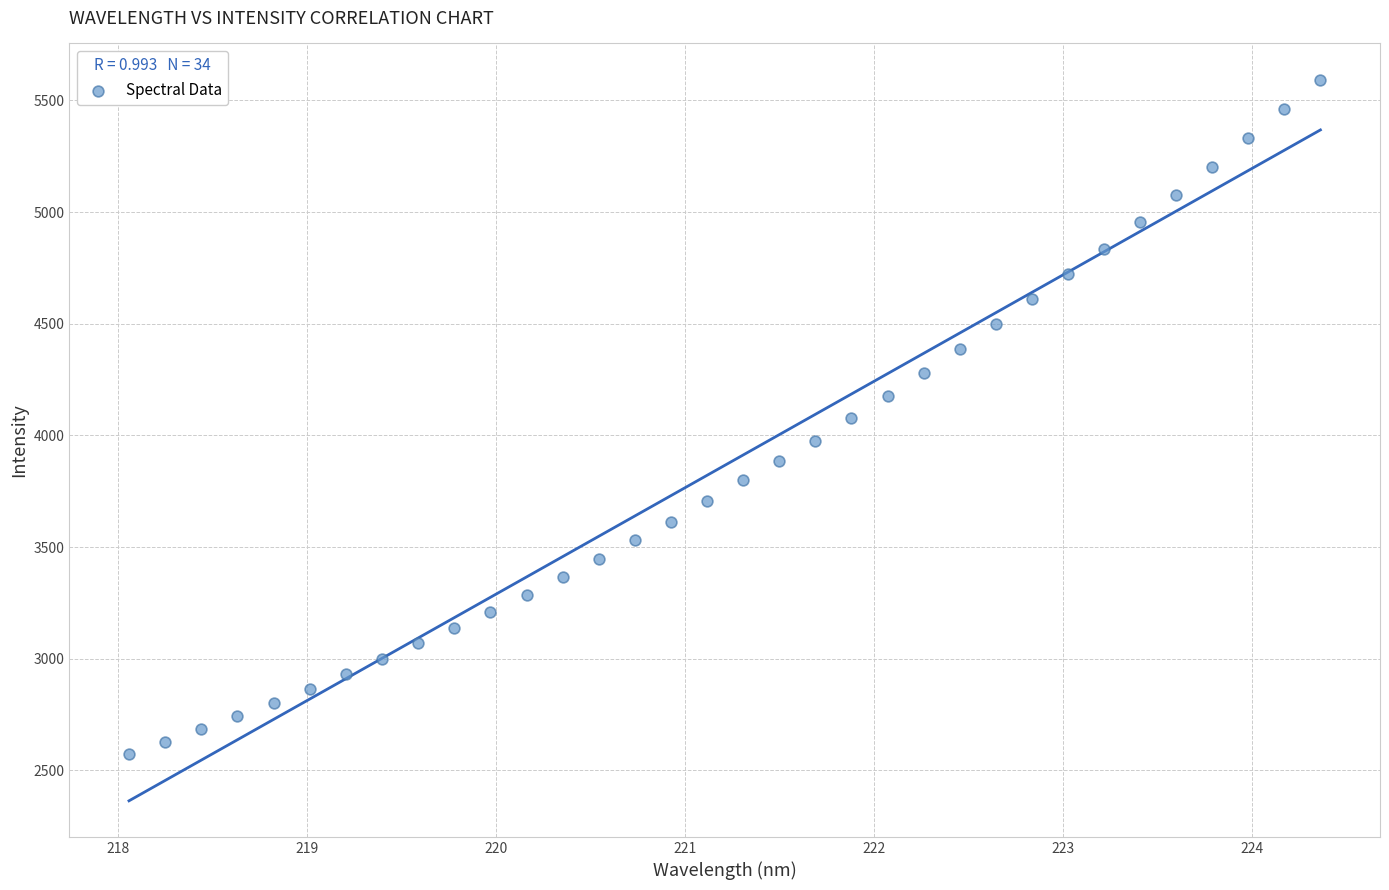

What is the range of X values (max minus min)?

6.3